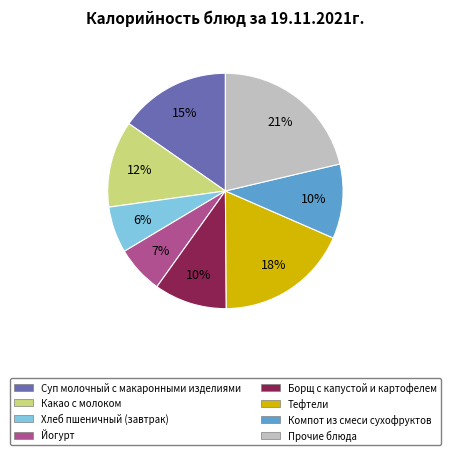

Which category has the biggest portion of the pie?

Прочие блюда